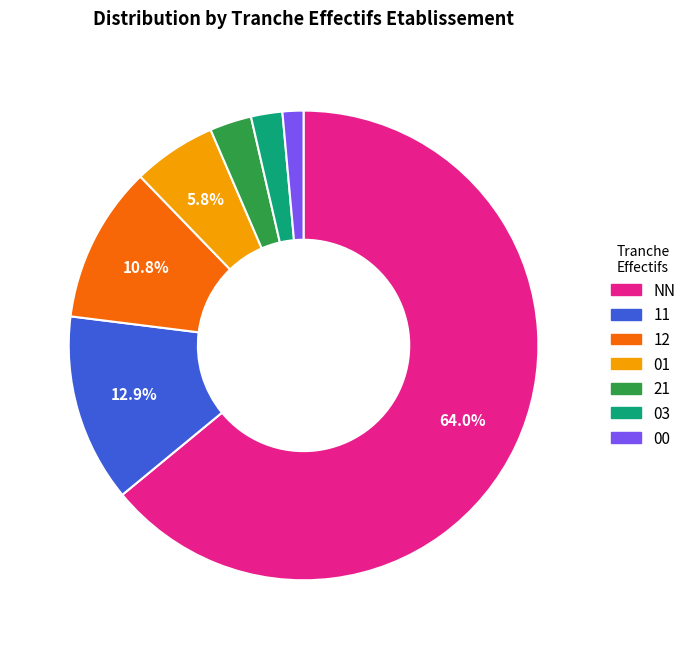

Count the number of slices in the pie.

7